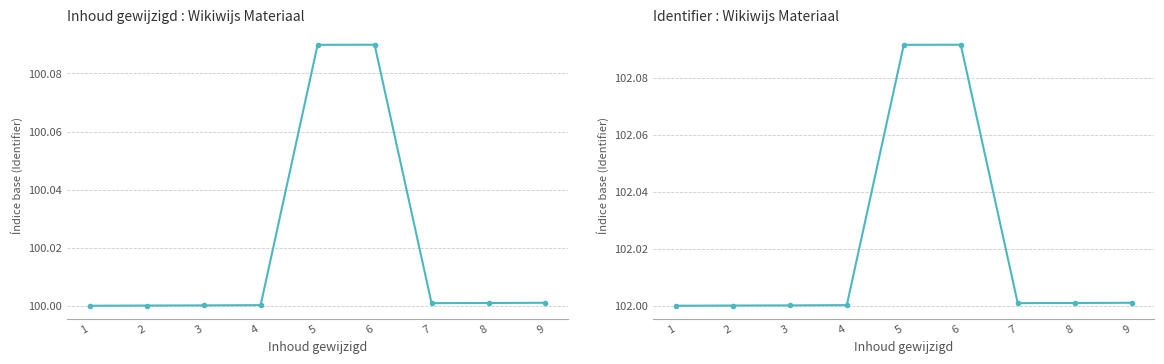

How many interior local valleys (lower than both neighbors) does the data have?

1